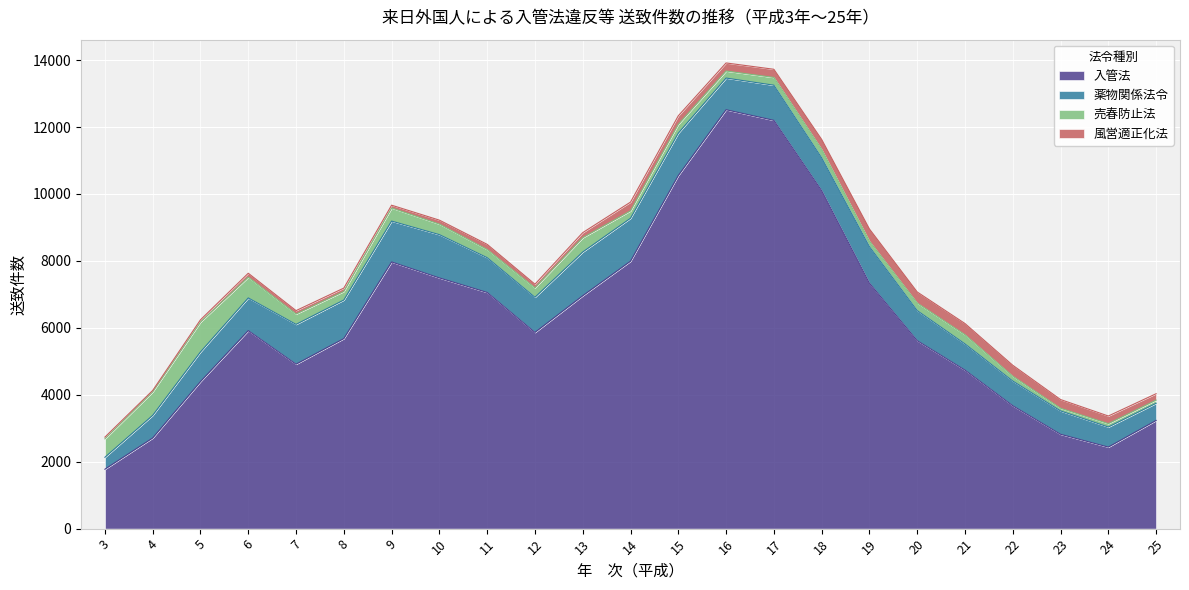

What is the difference between the highest and lowest values at 16?

12306